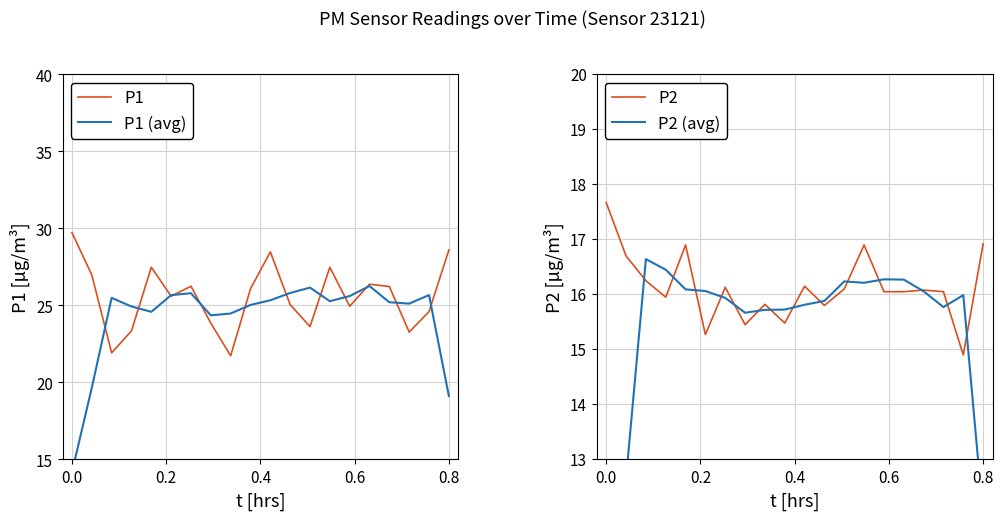

The P1 series shows 41.4 at 0.0. True or false?

False